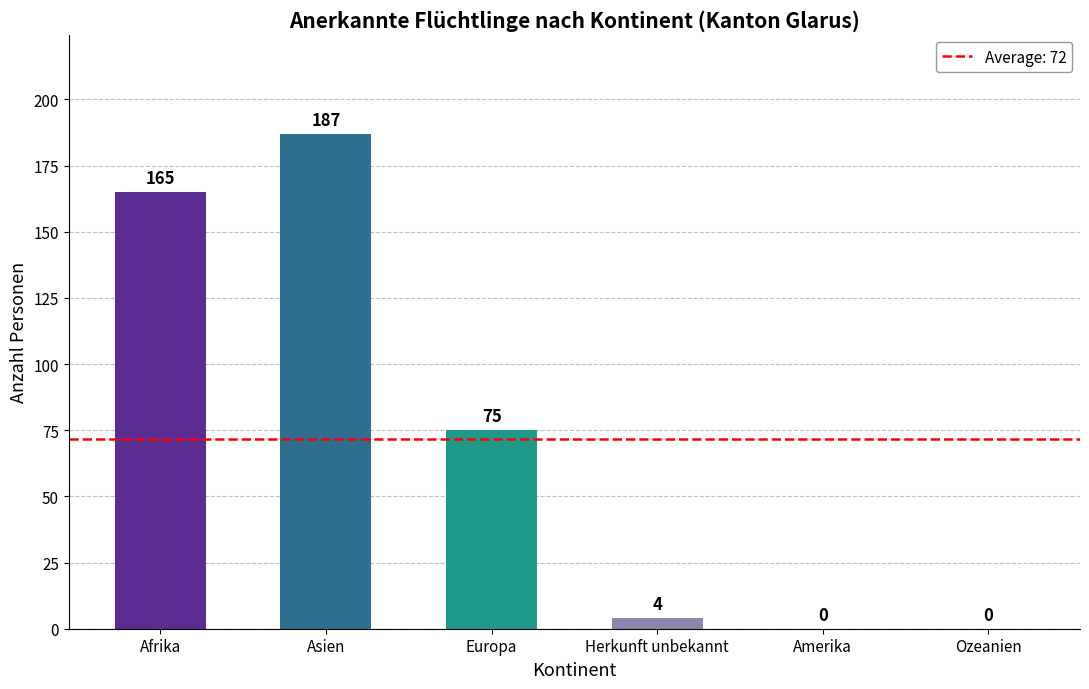

True or false: the data shows 117 at Asien.

False